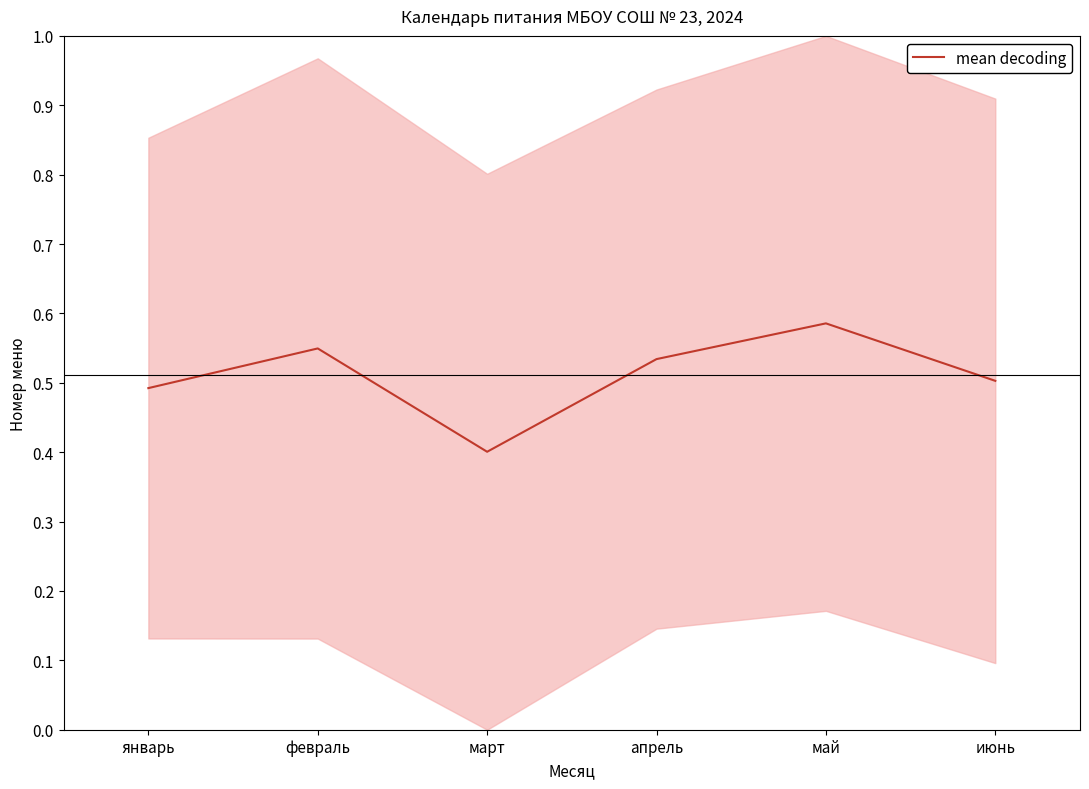

Is this an area chart (filled region under the line)?

No